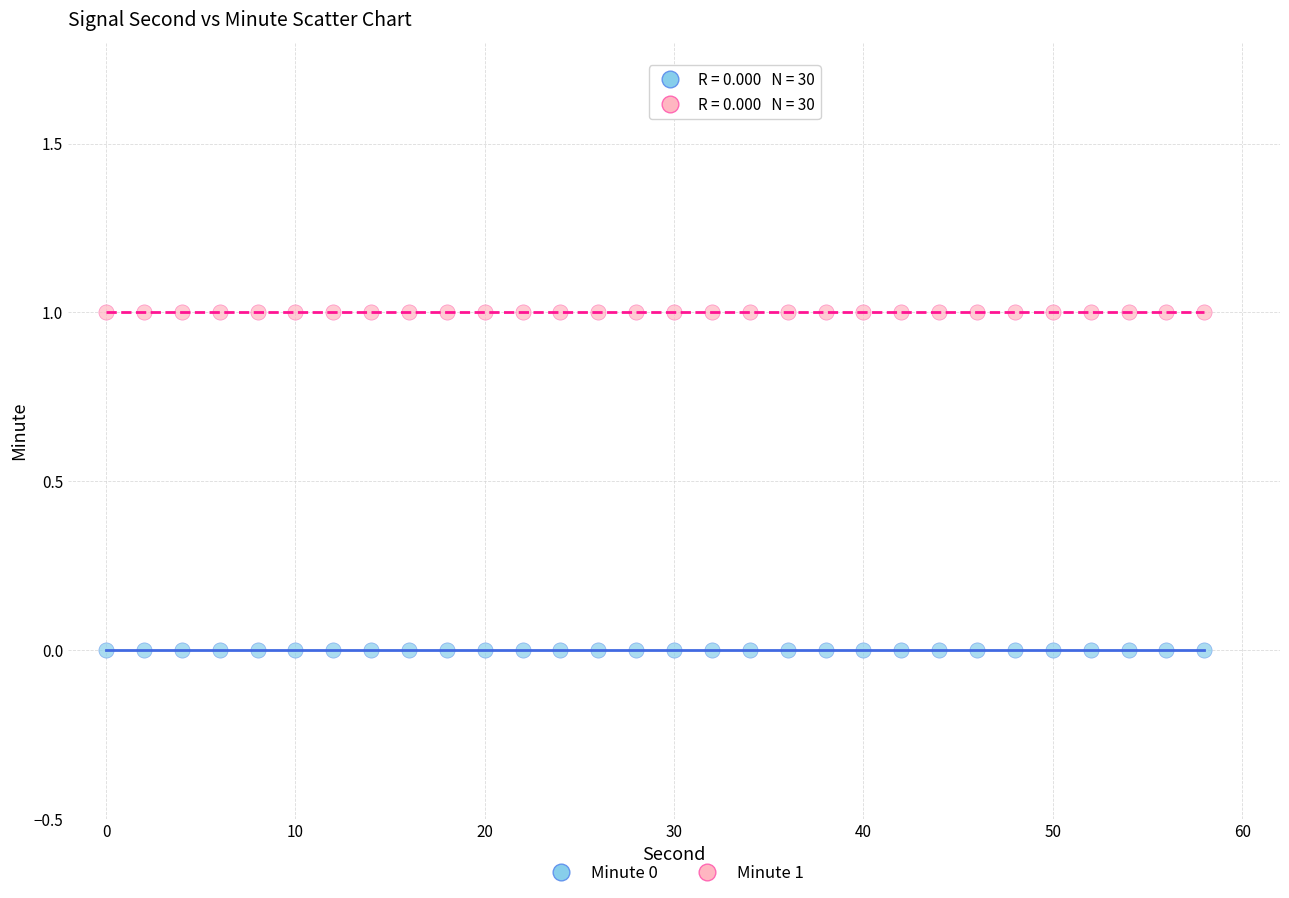

Which series reaches the minimum Y coordinate?

Minute 0